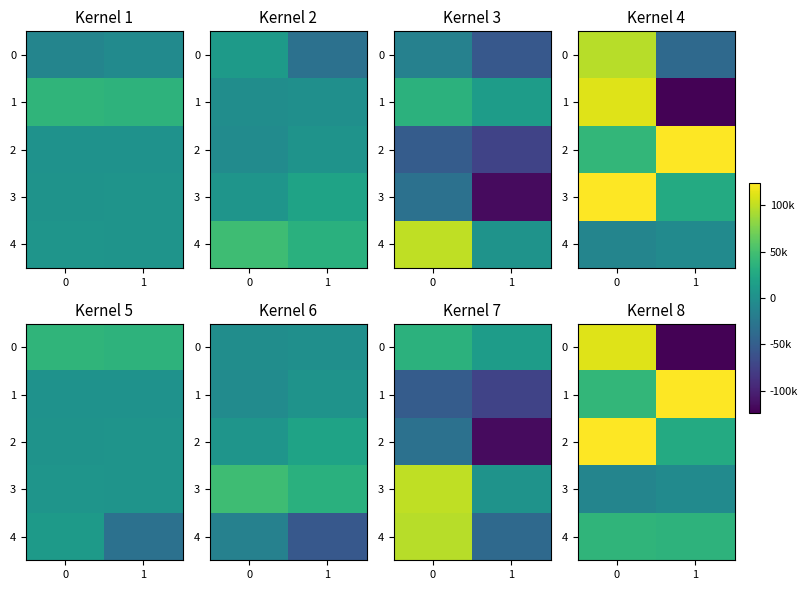

What is the total value across all series at 1?

85635